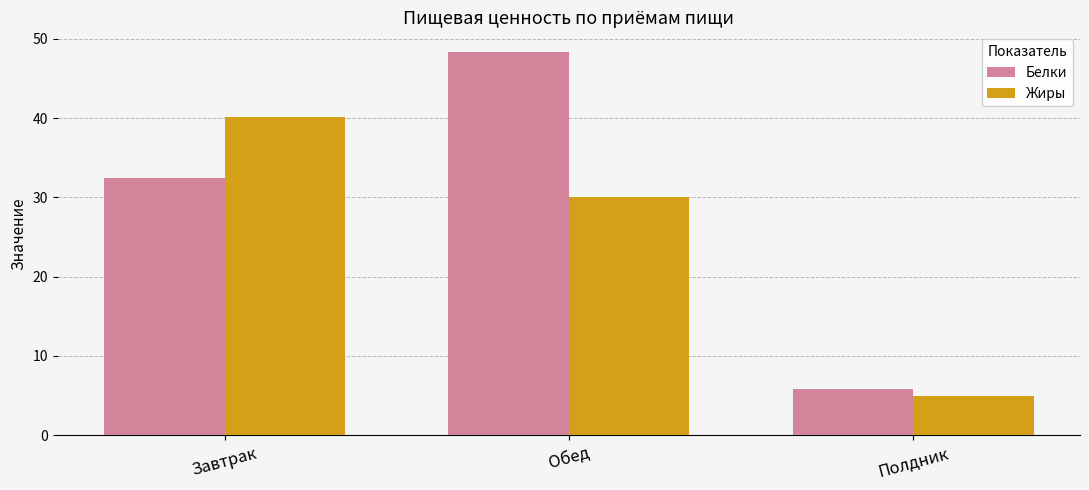

What is the difference between the second highest and minimum values in the Жиры series?

25.0